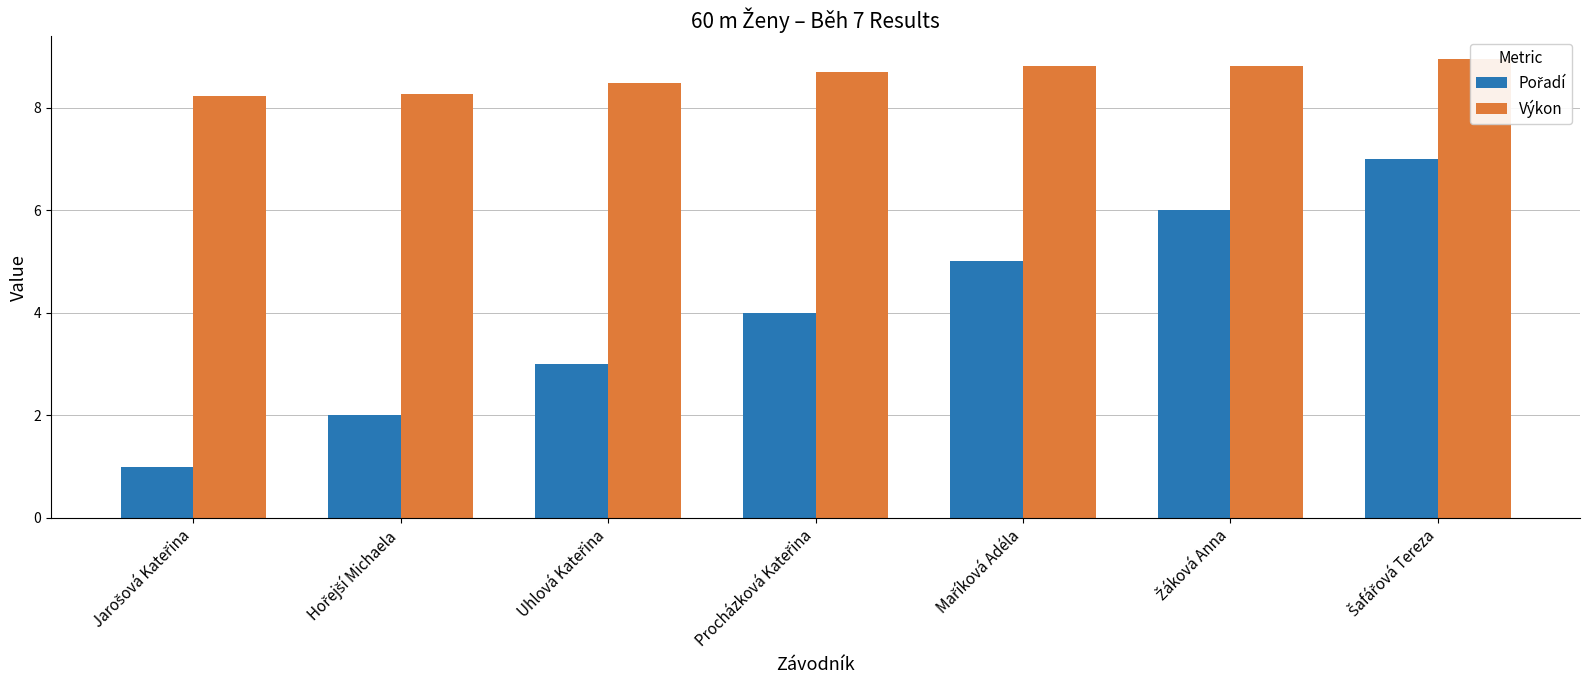

How many data points does each series have?

7